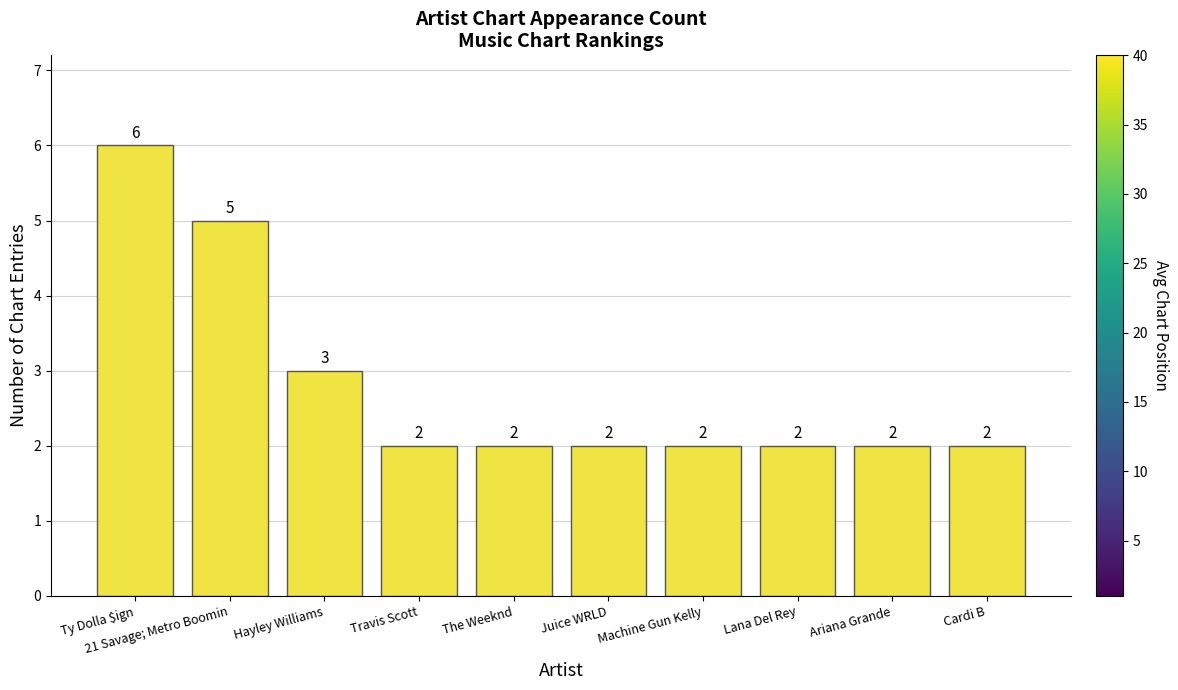

How many values are between 2 and 3?

8